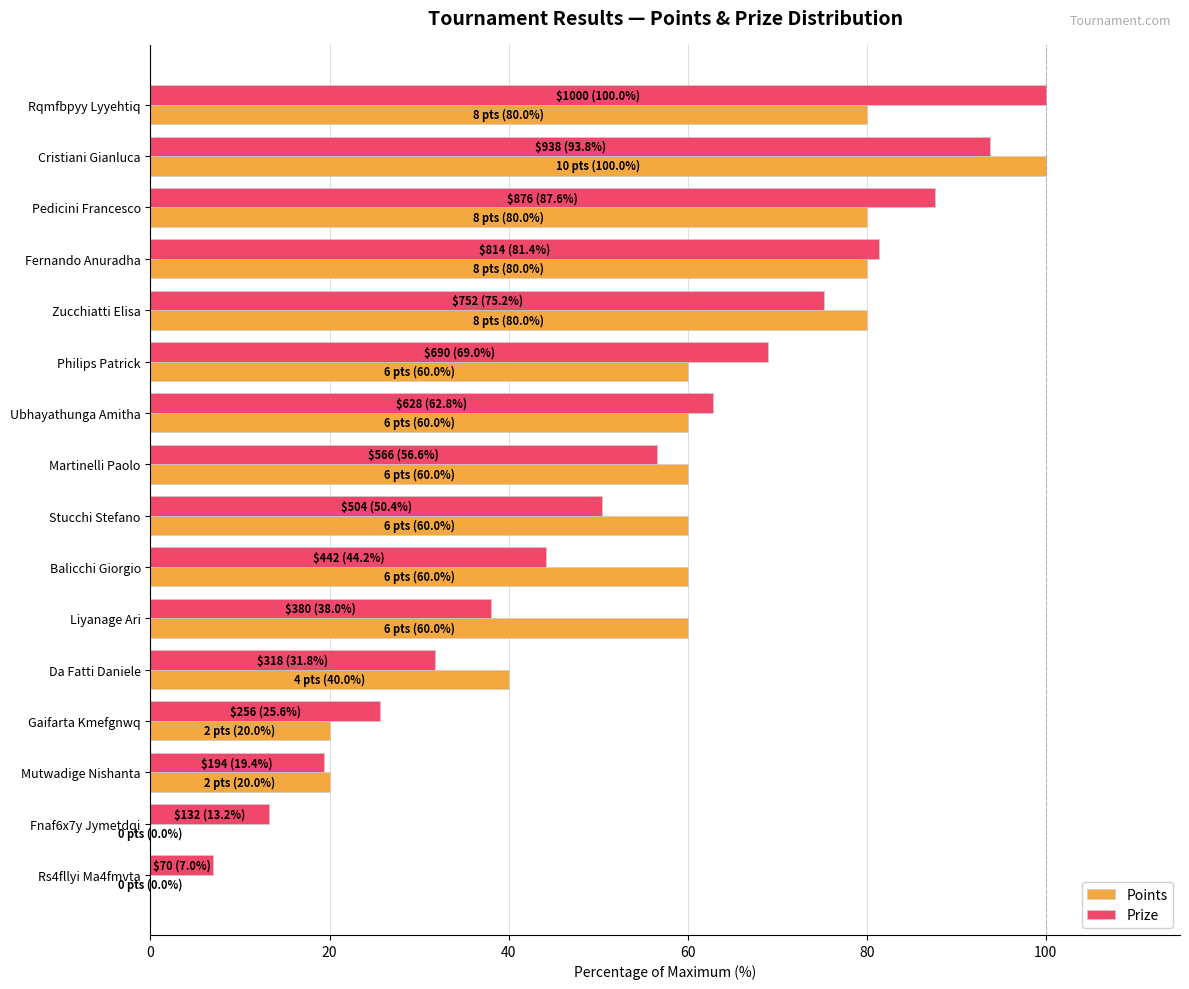

The Prize series shows 106.0 at Ubhayathunga Amitha. True or false?

False